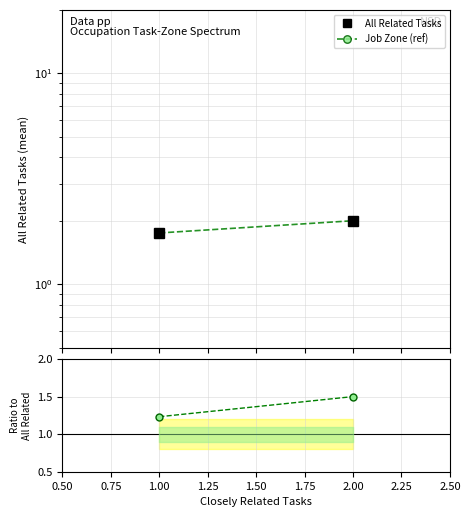

Reading left to right, transcribe all the data shown in this chart.

All Related Tasks: 1.8	2.0
Job Zone (ref): 1.8	2.0
Job Zone / All Related: 1.2	1.5